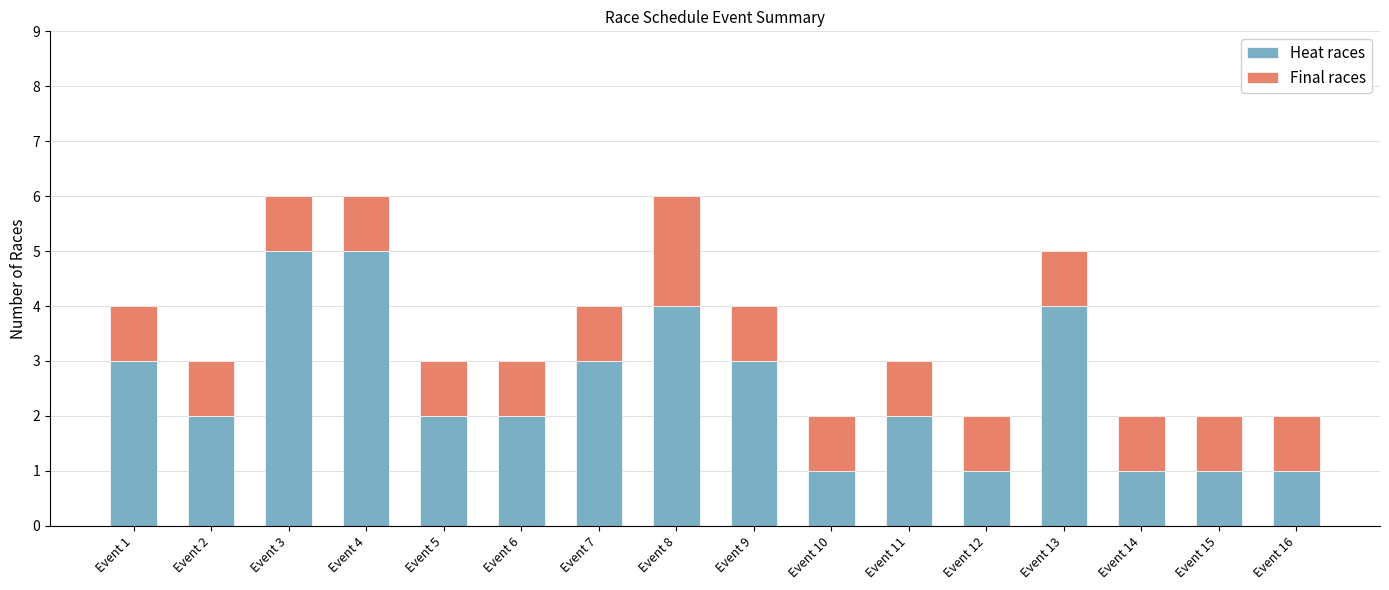

What is the total value across all series at Event 11?

3